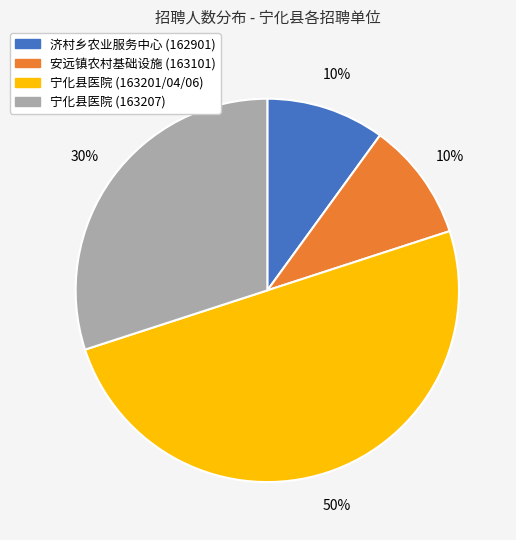

To the nearest percent, what is the difference between the largest and smallest slice percentages?

40%